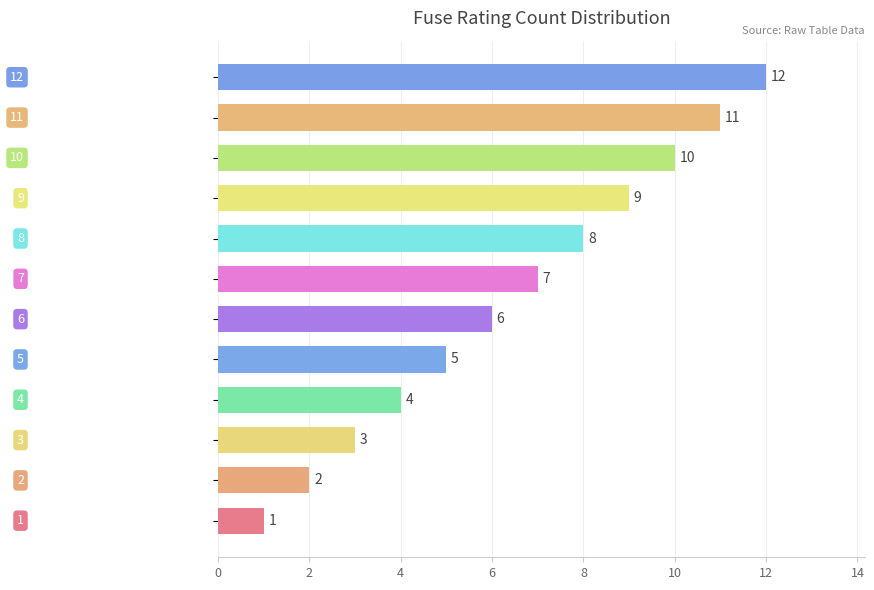

What is the maximum value shown in the chart?

12